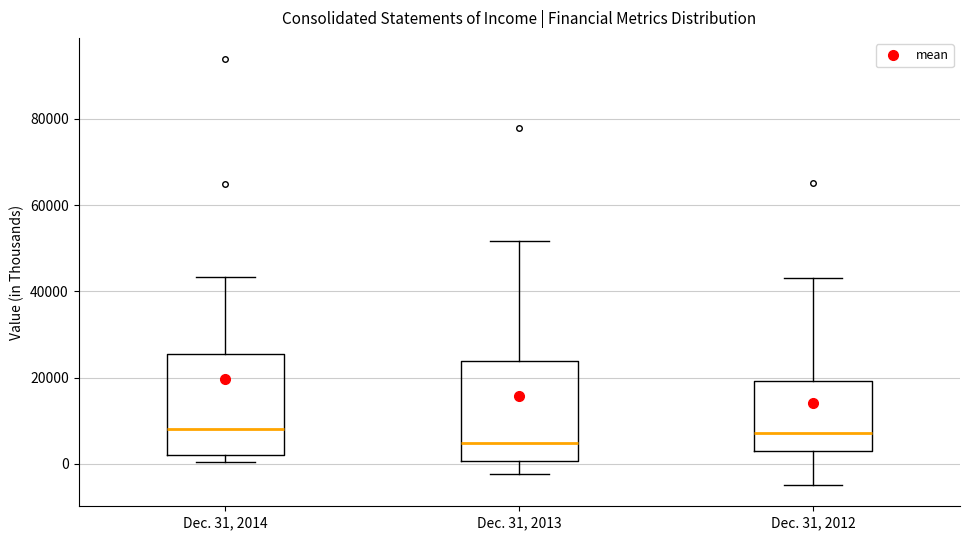

Reading left to right, transcribe this box plot: for each box, give where its median line is, the range the box spans, and where its two whiskers end, as read against the y-axis. The values are not printed on the chart, so give them approximately, as read against the axis.

Dec. 31, 2014: median 8000, box 2000 to 26000, whiskers 0 to 44000
Dec. 31, 2013: median 4000, box 0 to 24000, whiskers -2000 to 52000
Dec. 31, 2012: median 8000, box 4000 to 20000, whiskers -4000 to 44000